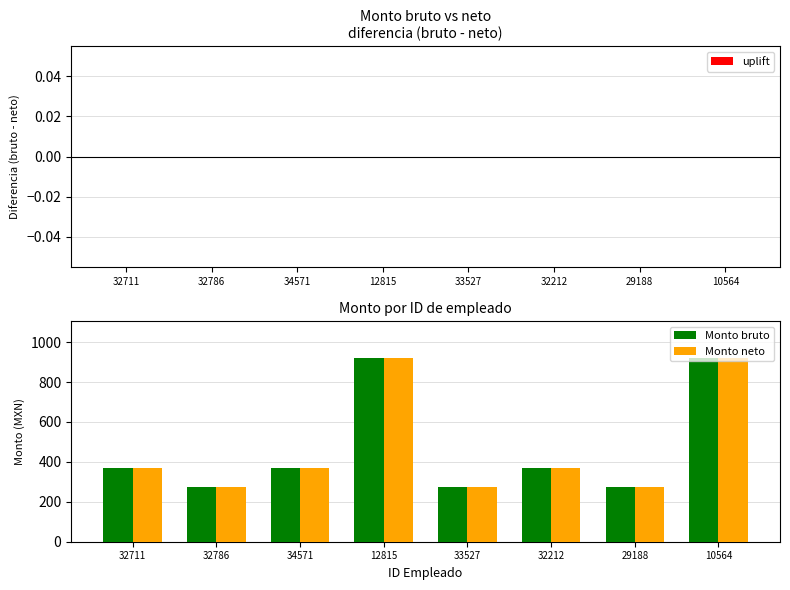

The value of Monto neto at 32711 is 616.5. True or false?

False